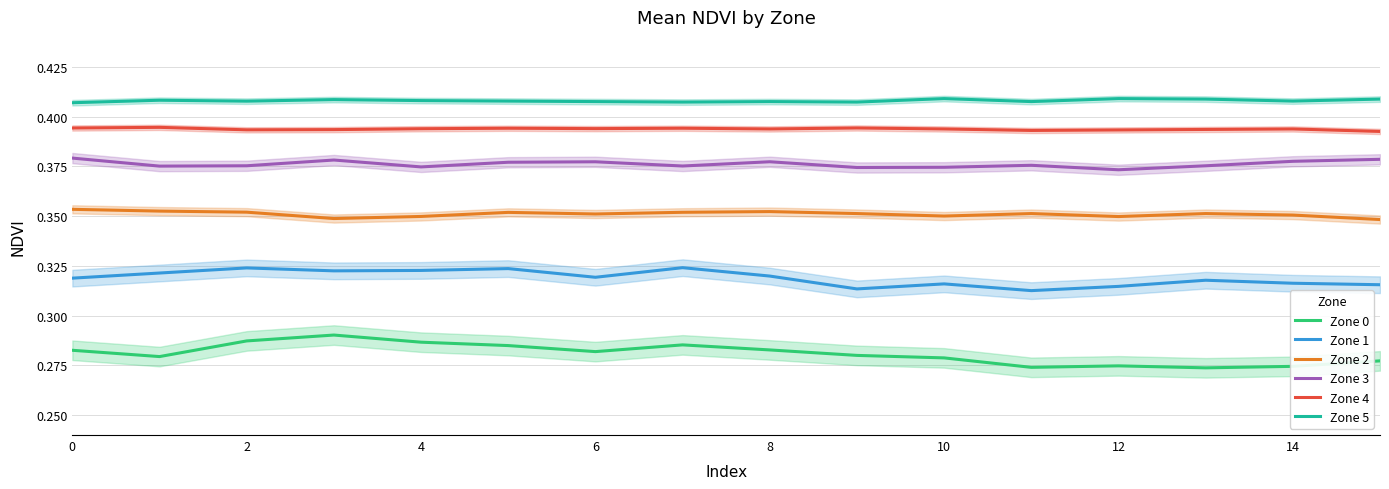

True or false: Zone 1 and Zone 5 cross at least once.

False